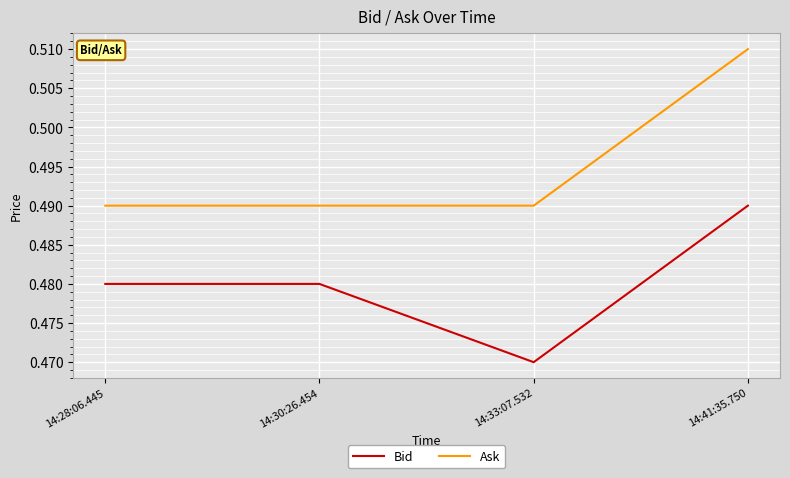

What is the sum of the Ask values at 14:30:26.454 and 14:28:06.445?

1.0